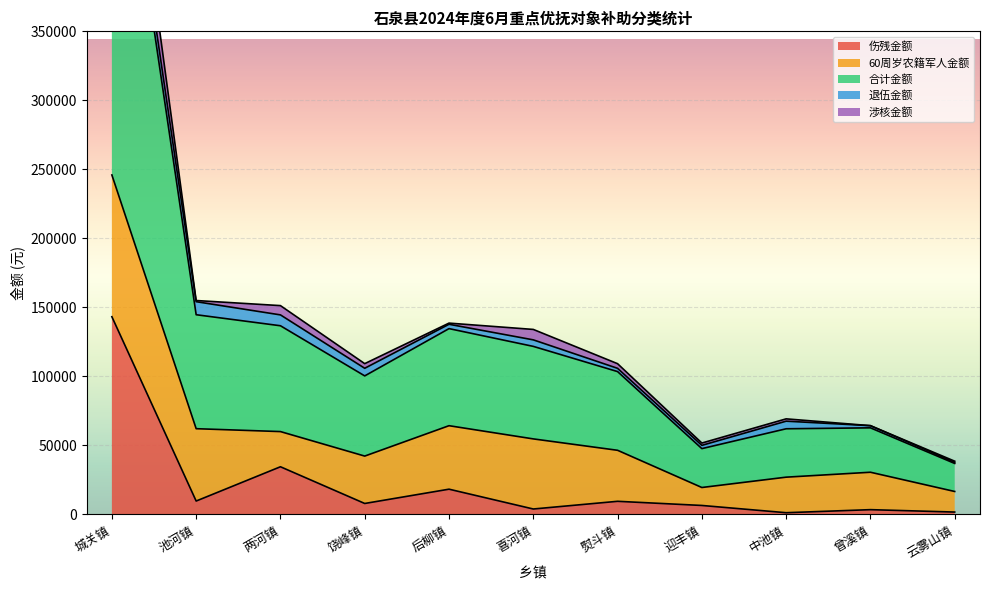

What is the label of the 10th point from the right?

池河镇